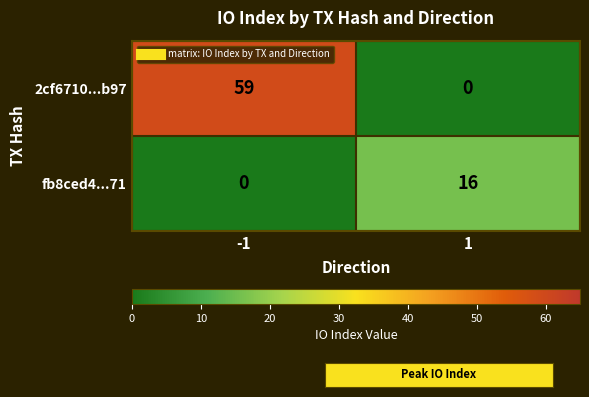

What is the sum of all 2cf6710...b97 values?

59